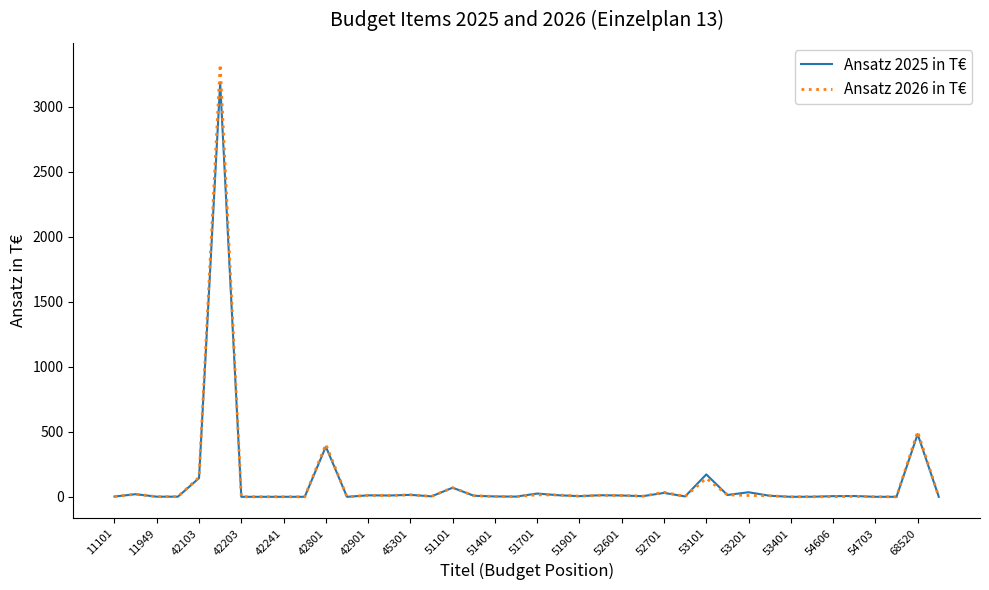

What is the highest value of the Ansatz 2025 in T€ series?

3181.5